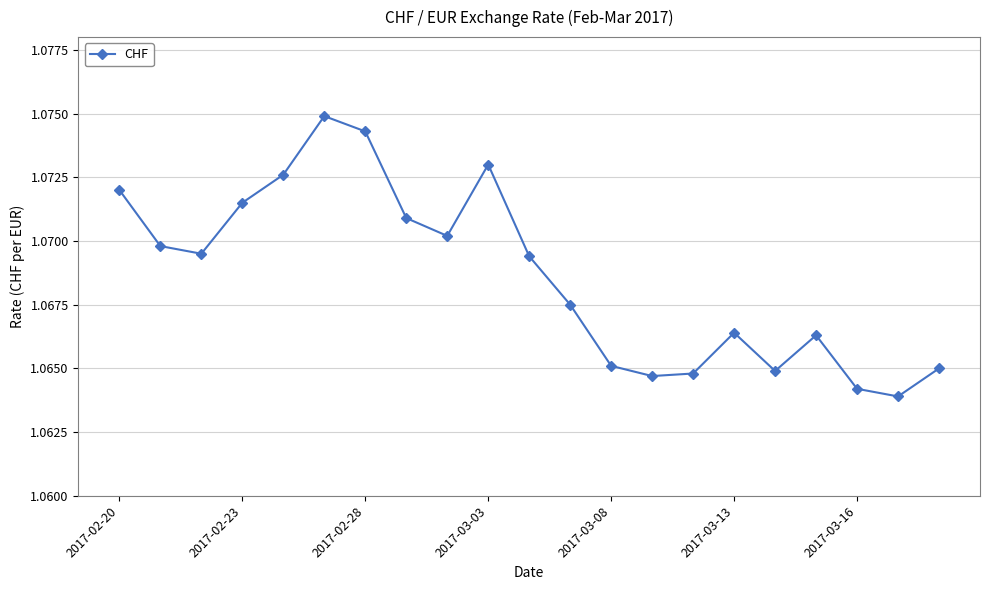

How many points are higher than both their immediate neighbors (excluding endpoints)?

4